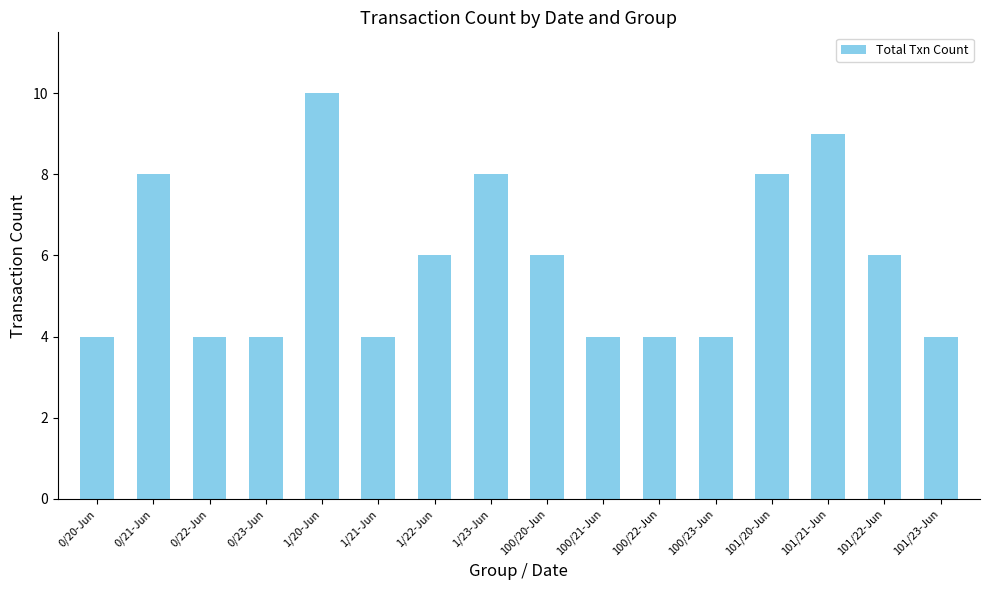

How many bars are there in total?

16